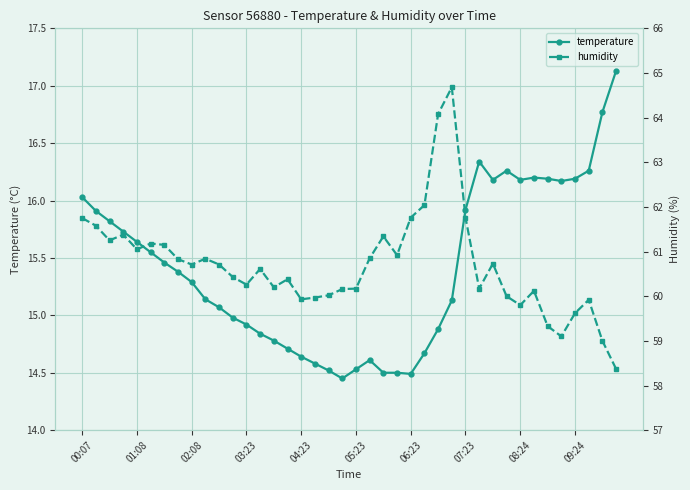

Is it true that temperature equals 16.2 at 08:24?

True